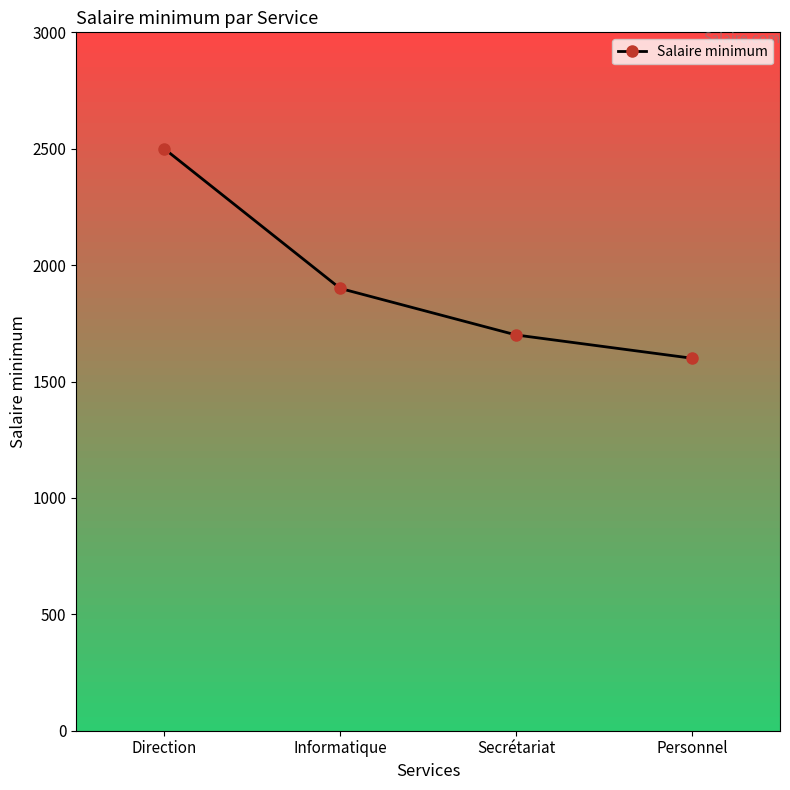

How many values are below 1900?

2